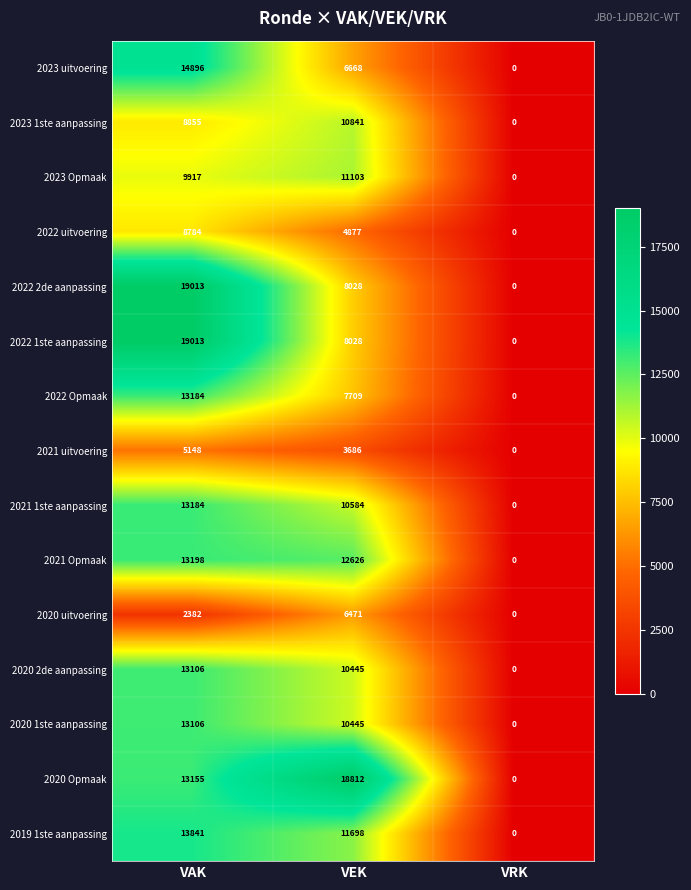

Which series has the largest total across all categories?

2020 Opmaak